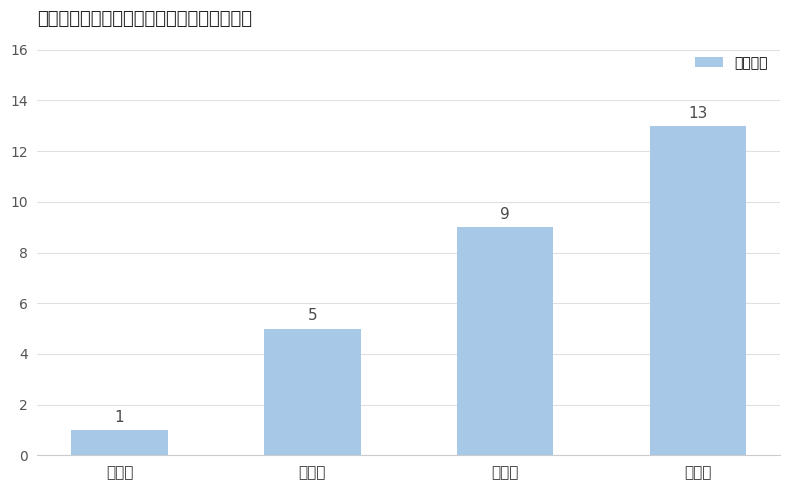

At which label does the data first exceed 9?

三等奖